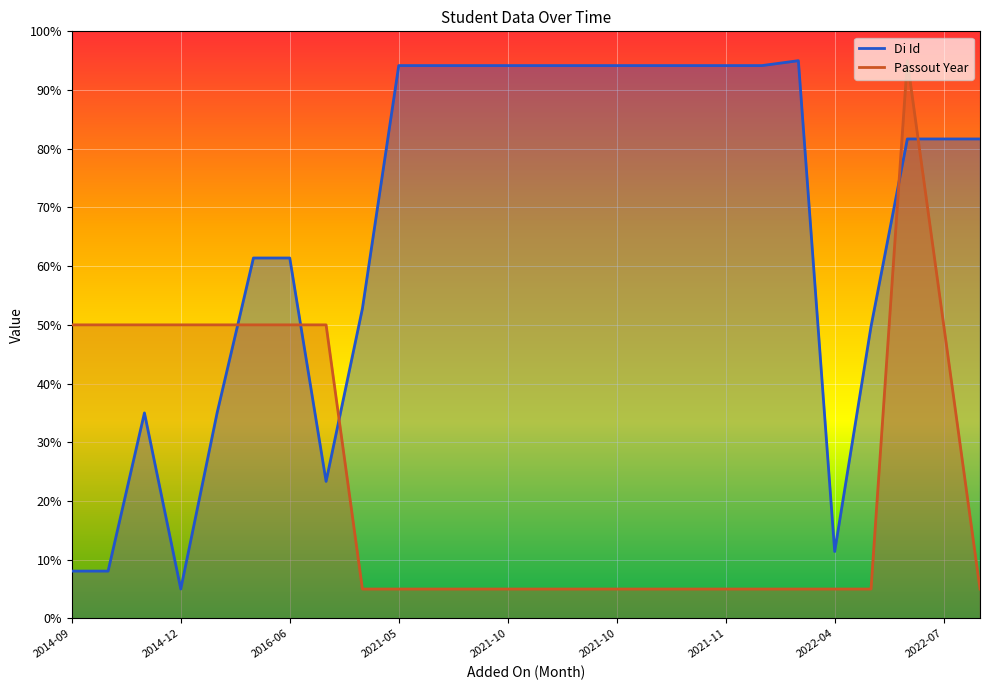

True or false: Passout Year has a value of 5.0 at 2021-10.

True